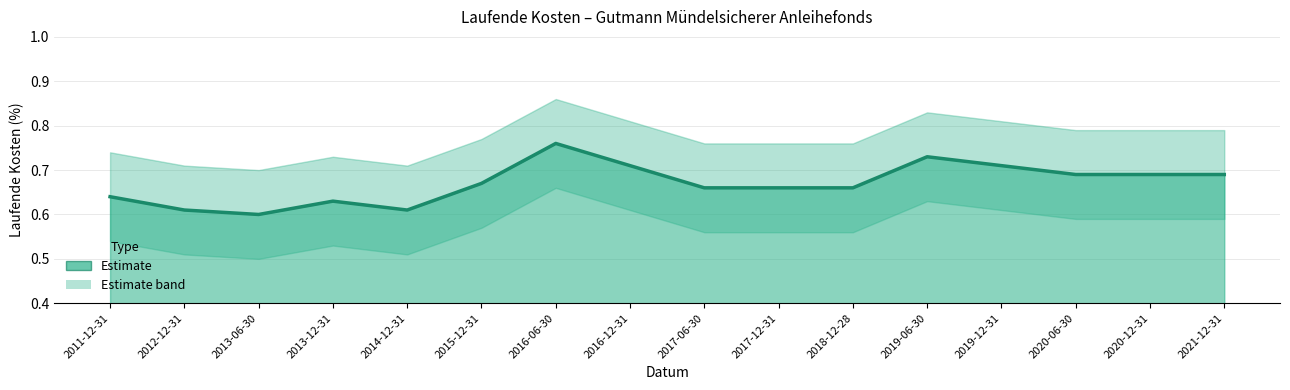

How many lines are shown in the chart?

1